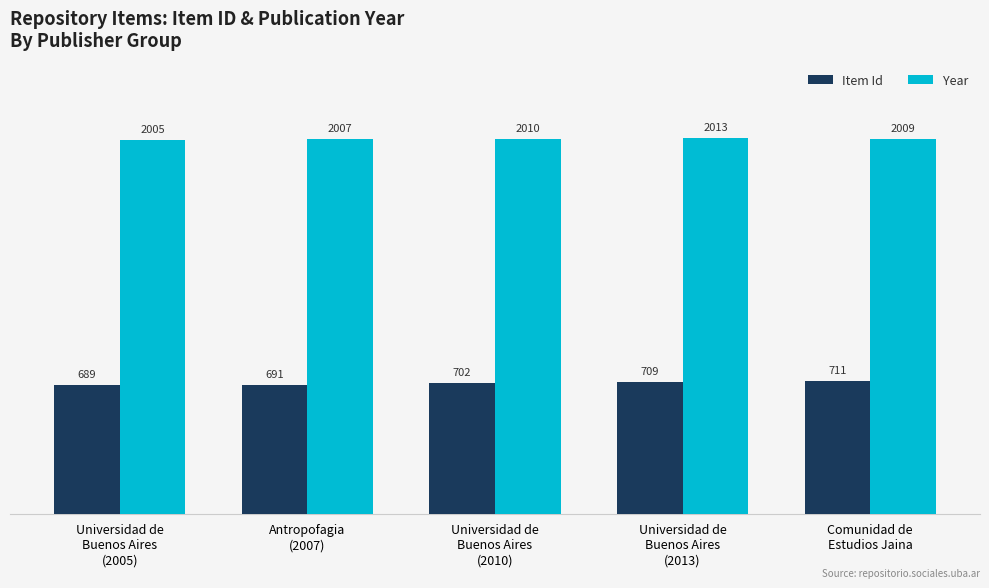

What is the sum of all Item Id values?

3502